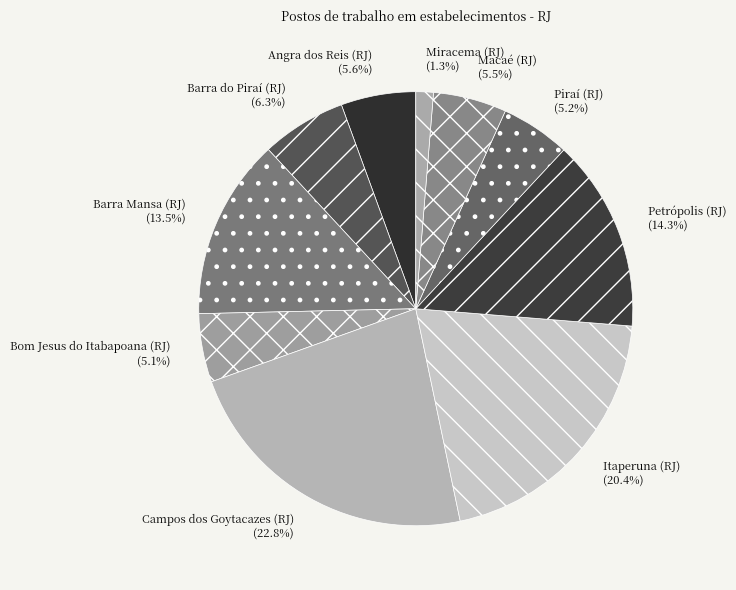

Is there any slice that represents more than half of the pie?

No